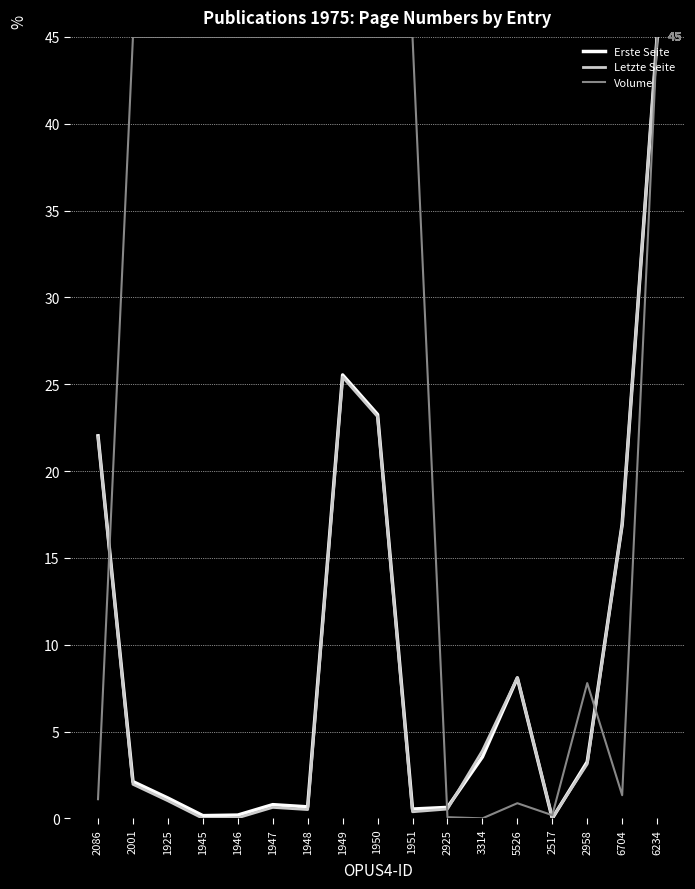

Count the number of categories in the chart.

17